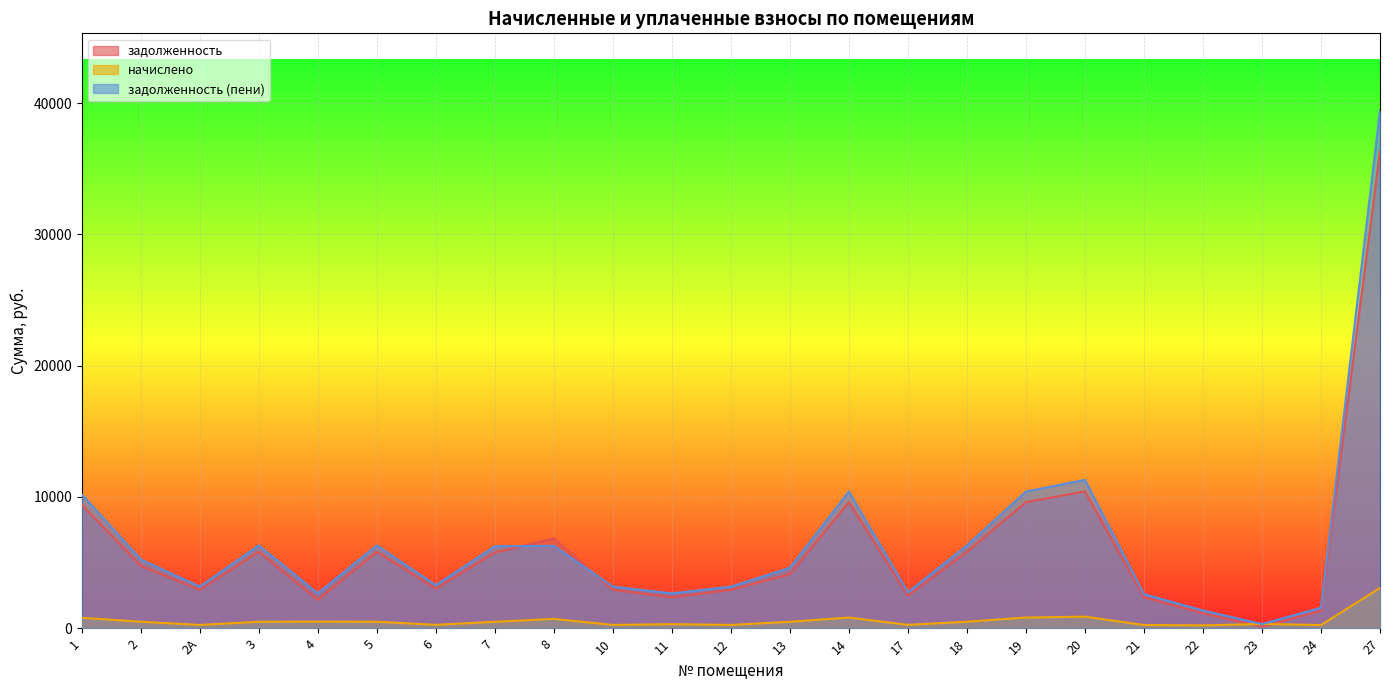

Reading left to right, what are all the values shown in this chart?

задолженность: 9408.0	4745.7	2918.4	5817.6	2158.7	5817.6	3014.4	5760.0	6844.4	2918.4	2349.3	2918.4	4114.3	9600.0	2474.6	5817.6	9600.0	10425.6	2349.3	1131.7	102.8	1322.4	36345.6
начислено: 793.8	490.9	246.2	490.9	498.1	490.9	254.3	486.0	707.9	246.2	305.5	246.2	487.6	810.0	256.0	490.9	810.0	879.7	243.0	213.8	324.0	238.1	3066.7
задолженность (пени): 10201.8	5236.5	3164.6	6308.5	2656.8	6308.5	3268.7	6246.0	6271.7	3164.6	2654.8	3164.6	4601.9	10410.0	2730.6	6308.5	10410.0	11305.3	2592.3	1345.5	315.8	1560.5	39412.3